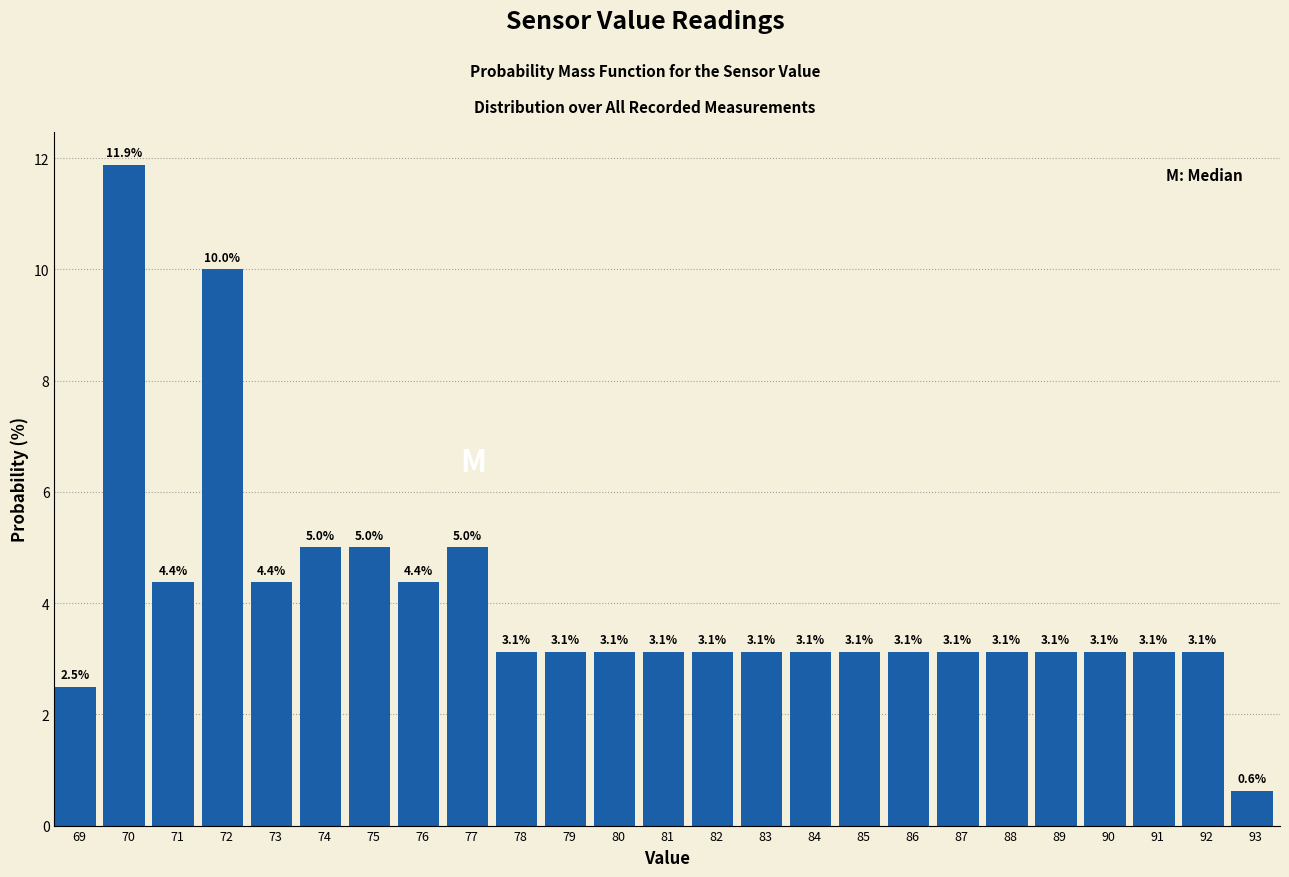

Reading right to left, what are all the values shown in this chart?

93=0.6	92=3.1	91=3.1	90=3.1	89=3.1	88=3.1	87=3.1	86=3.1	85=3.1	84=3.1	83=3.1	82=3.1	81=3.1	80=3.1	79=3.1	78=3.1	77=5.0	76=4.4	75=5.0	74=5.0	73=4.4	72=10.0	71=4.4	70=11.9	69=2.5